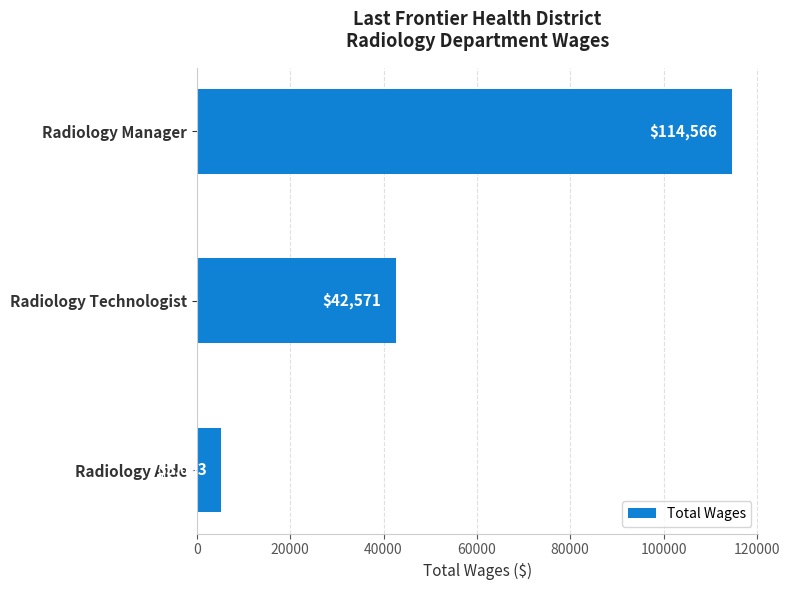

Approximately how many times larger is the value at Radiology Manager compared to Radiology Aide?

22.5